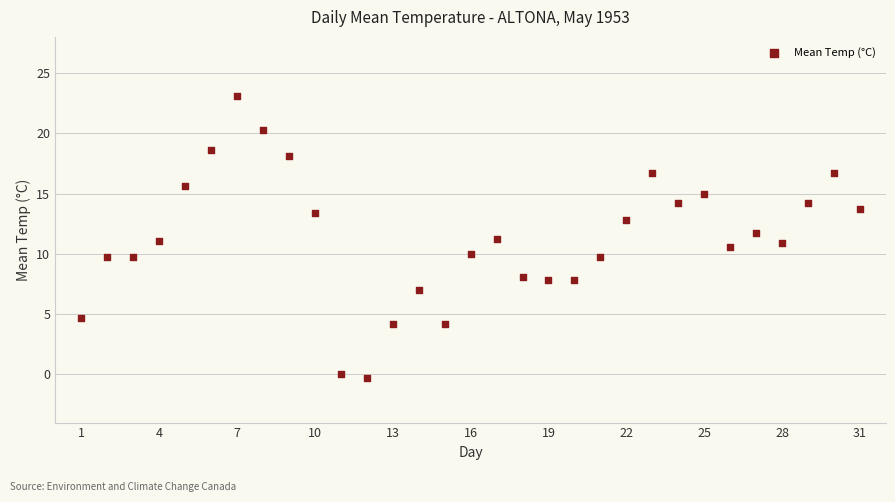

What is the range of X values (max minus min)?

30.0